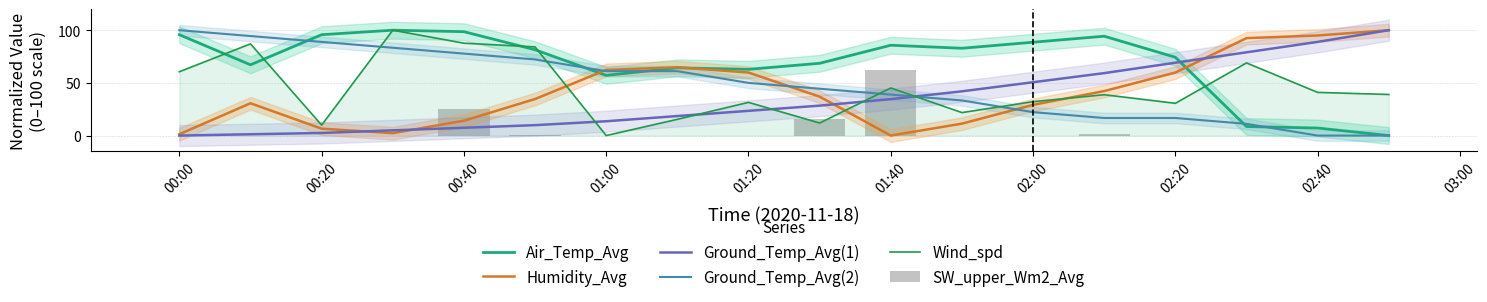

How many categories are shown in the chart?

18